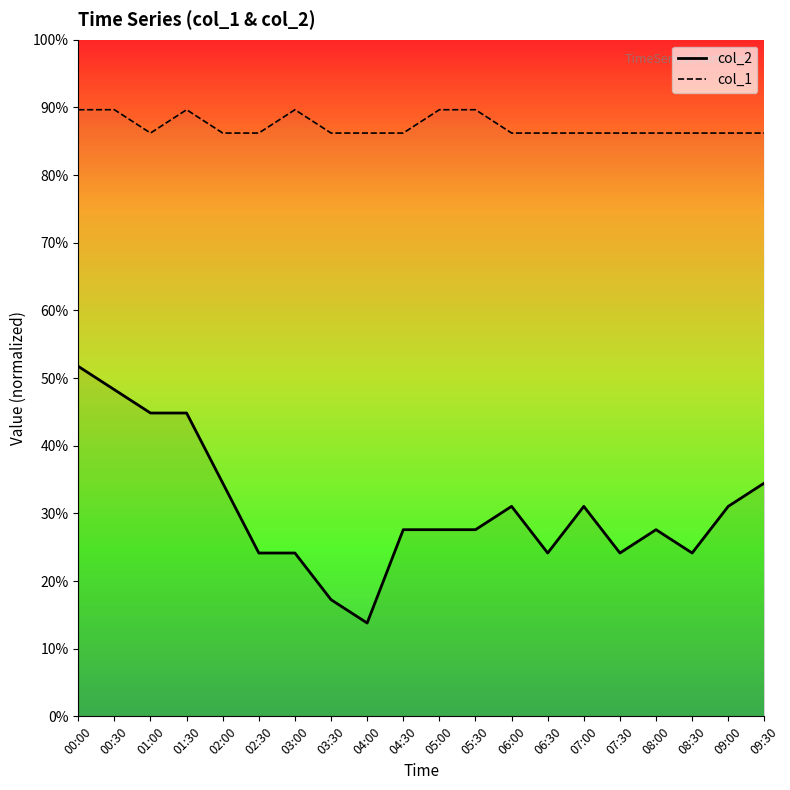

What is the label of the 5th point from the right?

07:30